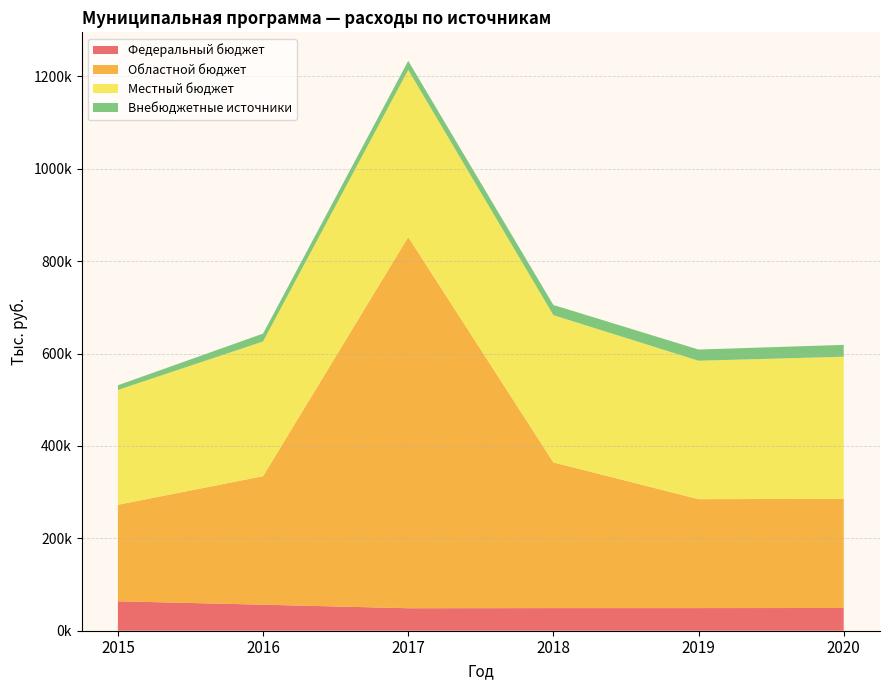

Reading left to right, transcribe all the data shown in this chart.

Федеральный бюджет: 63734.5	56363.9	48685.1	48985.1	49010.1	49185.1
Областной бюджет: 208880.8	278172.5	803434.9	315344.6	235752.5	236252.5
Местный бюджет: 248555.1	291509.3	361756.8	318721.2	299631.3	307662.1
Внебюджетные источники: 10169.0	17151.5	19730.5	22085.7	24270.0	25647.1